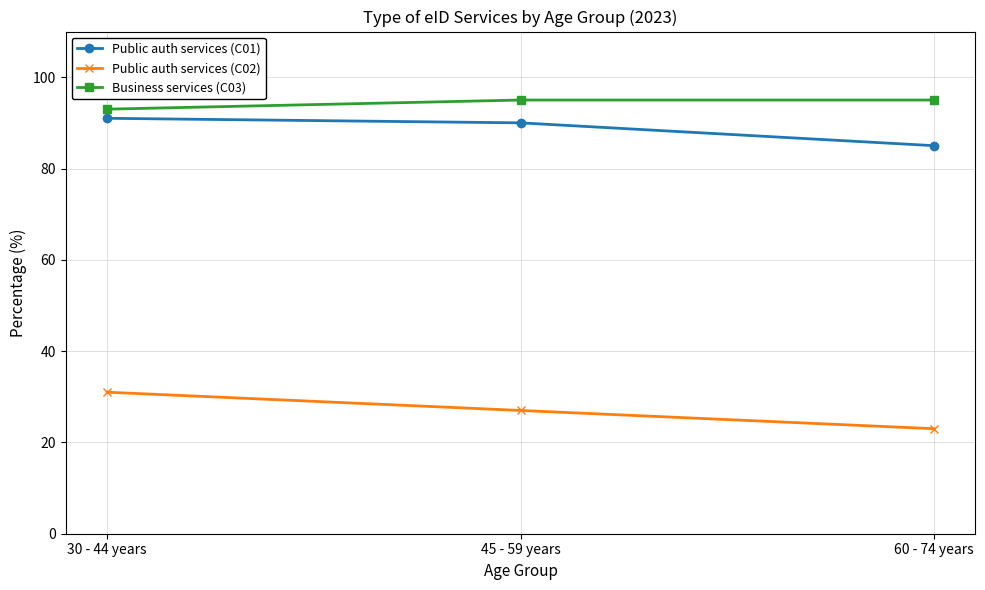

What position from the right is 60 - 74 years?

1